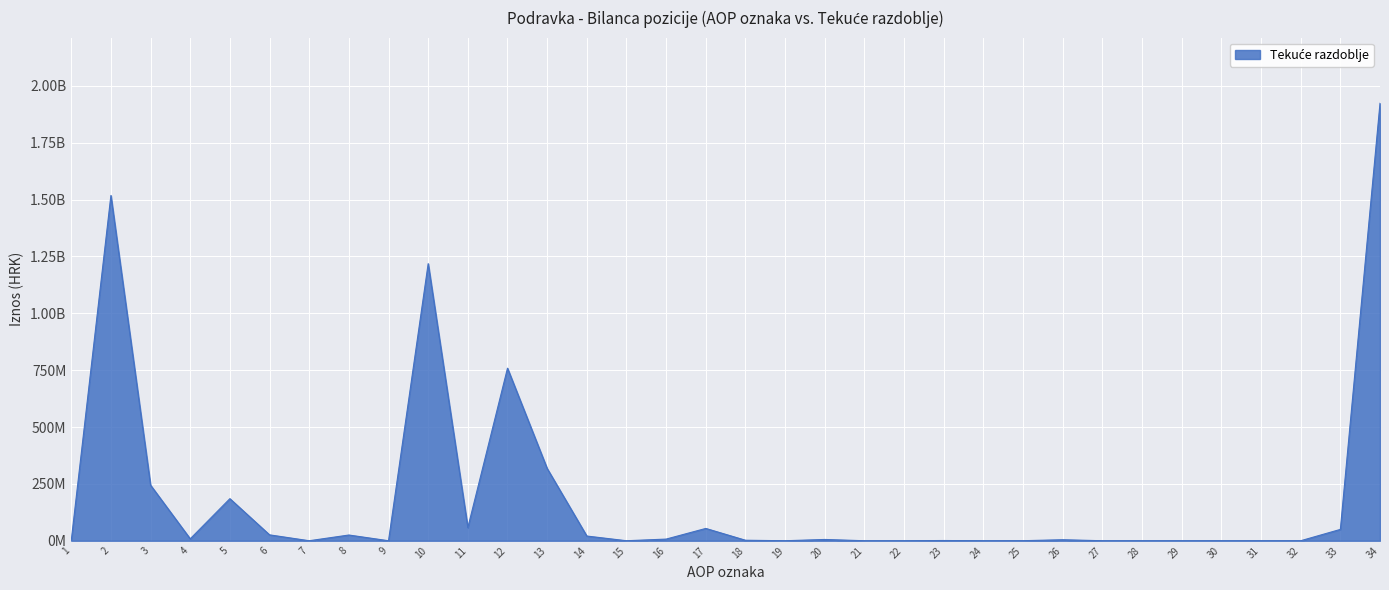

List the labels in order of value, smallest first.

1, 7, 9, 15, 19, 21, 22, 24, 27, 28, 29, 30, 31, 32, 25, 23, 18, 26, 20, 16, 4, 14, 8, 6, 33, 17, 11, 5, 3, 13, 12, 10, 2, 34